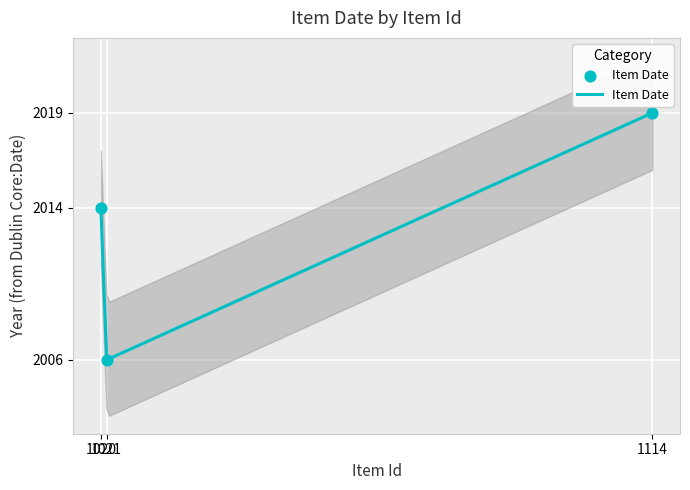

Between 1021 and 1020, which is larger?

1020